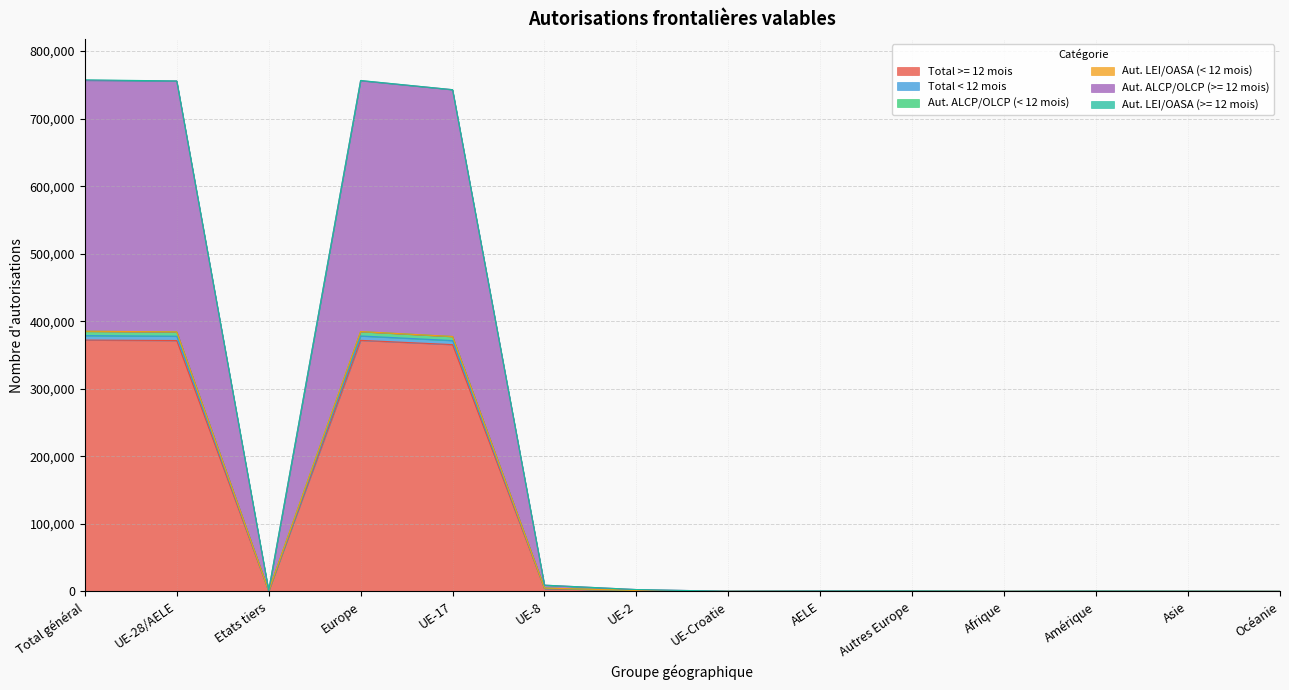

The value of Total >= 12 mois at Total général is 210499. True or false?

False